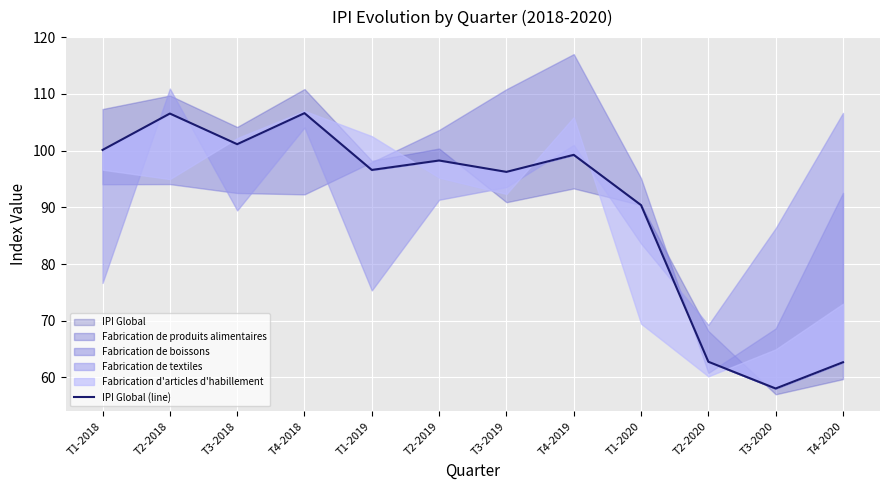

What is the greatest value displayed?

106.6